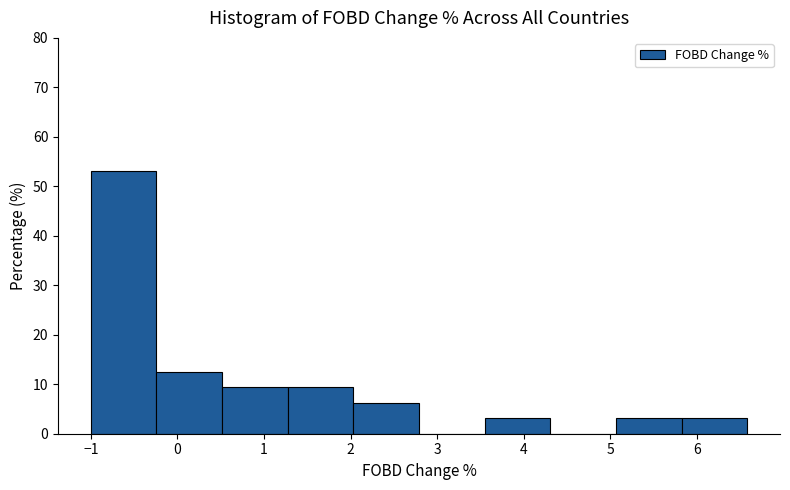

Reading left to right, transcribe this chart: for each bar, give the range it covers on the x-axis and its height. Neither the bar edges nor the heights are printed on the chart, so give them approximately, as read against the axes.

-1.0 to -0.2: 53
-0.2 to 0.5: 13
0.5 to 1.3: 9
1.3 to 2.0: 9
2.0 to 2.8: 6
2.8 to 3.5: 0
3.5 to 4.3: 3
4.3 to 5.1: 0
5.1 to 5.8: 3
5.8 to 6.6: 3